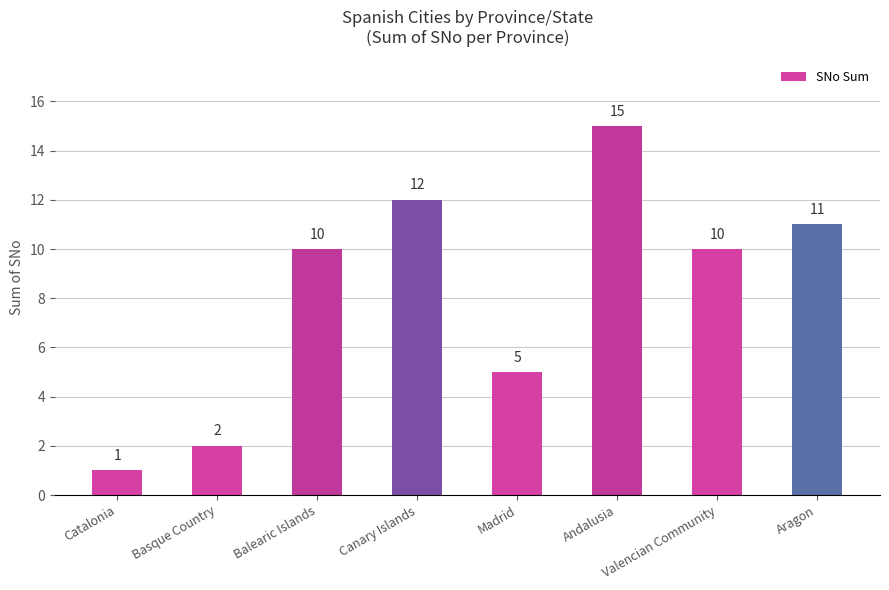

What is the smallest value displayed?

1